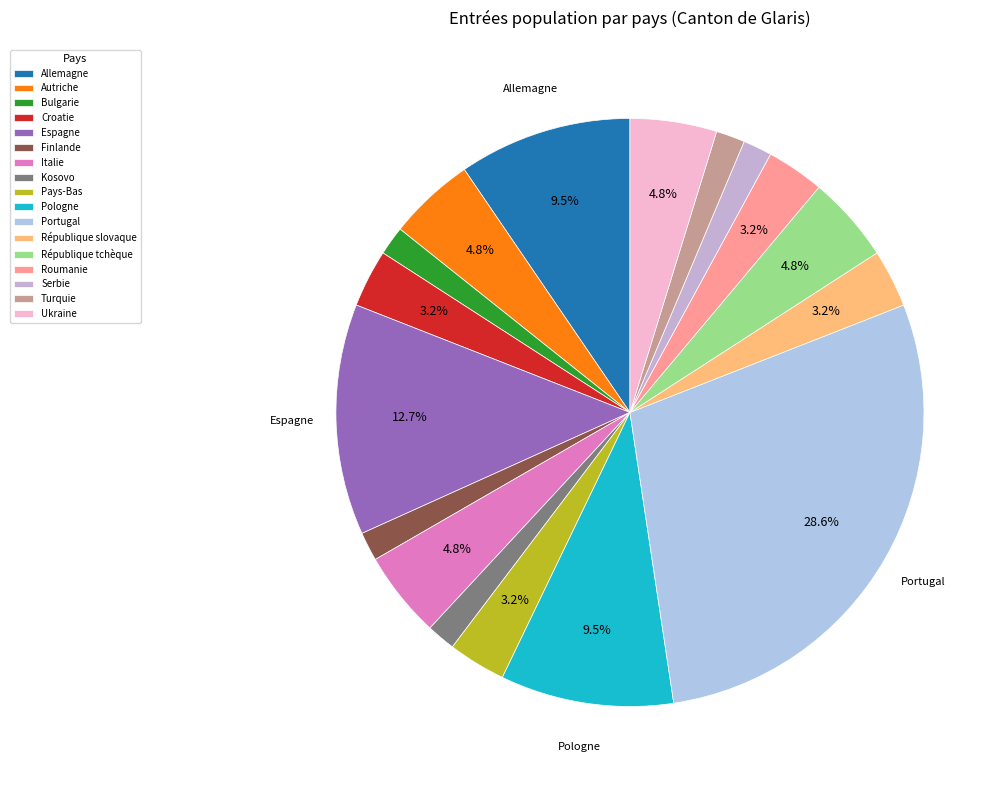

To the nearest percent, what is the combined percentage of Allemagne and Kosovo?

11%